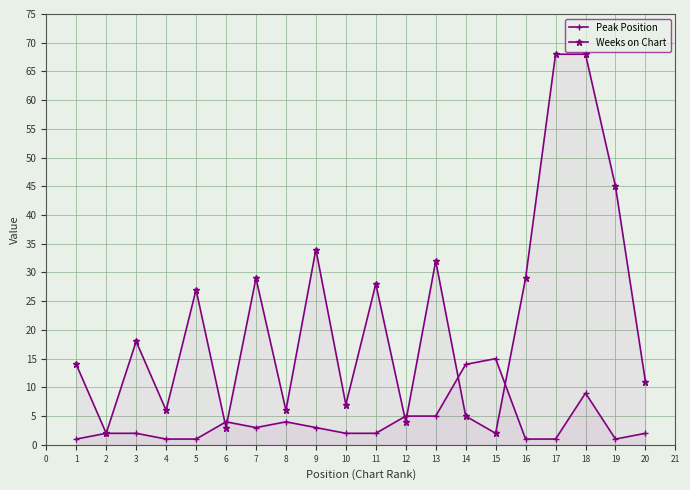

At 1, list the series in order from largest to smallest.

Weeks on Chart, Peak Position